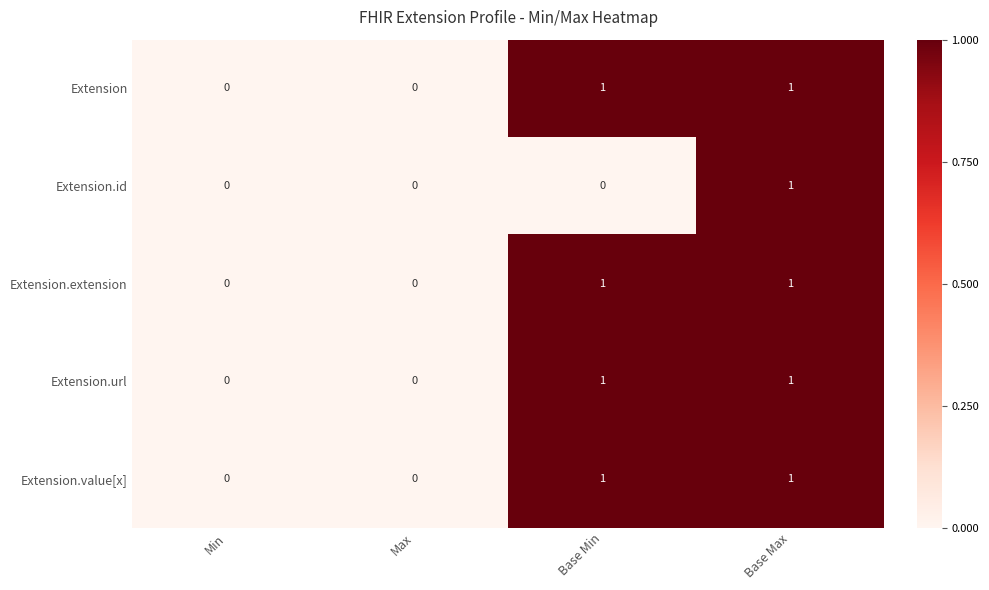

Is it true that Extension.id equals 2 at Base Max?

False